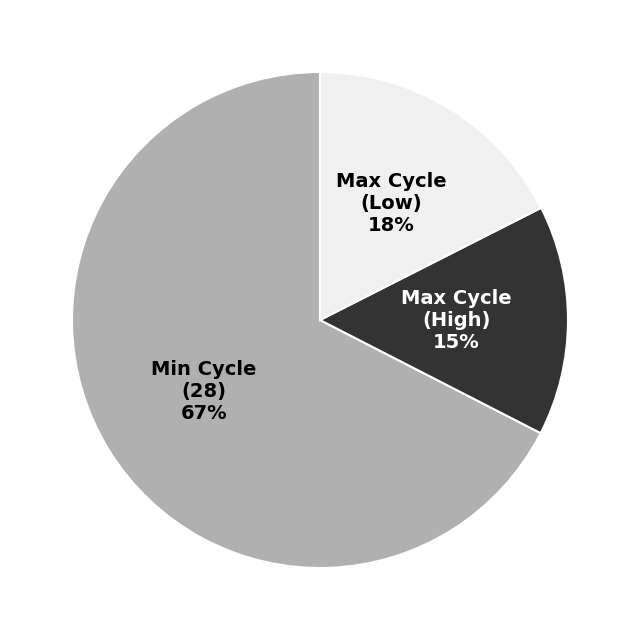

To the nearest percent, what is the average slice percentage?

33%